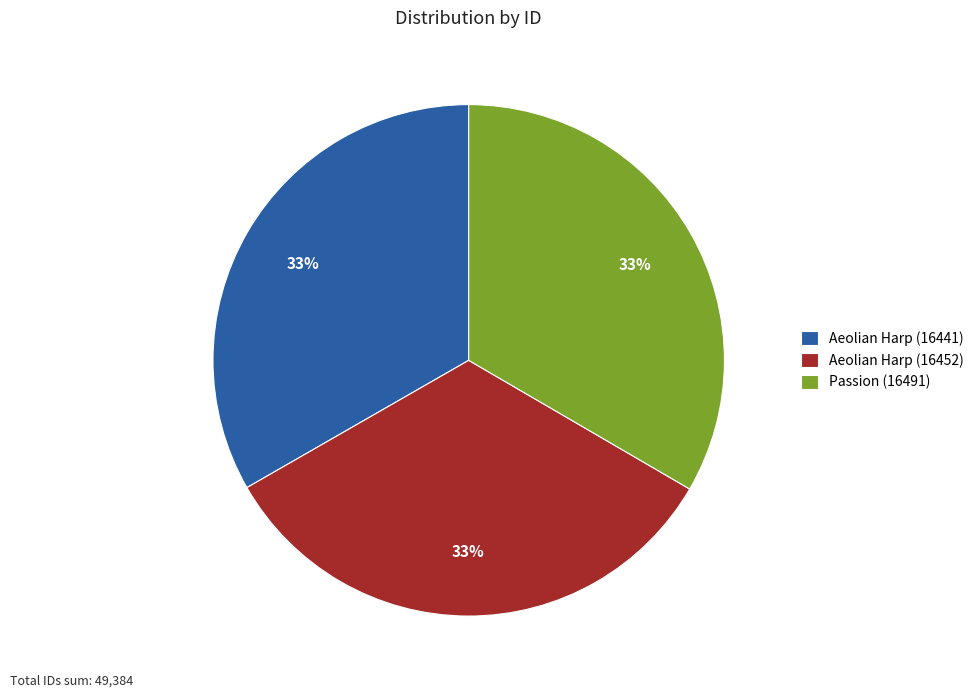

Is it true that Aeolian Harp (16441) is 33% of the pie?

True